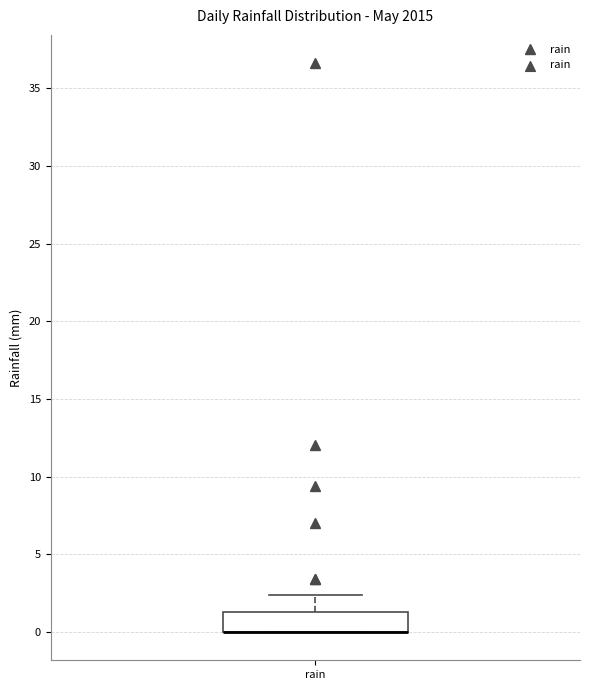

Read this box plot against the y-axis: the position of the median line, the range covered by the box, and the ends of both whiskers. The values are not printed on the chart, so give them approximately, as read against the axis.

median 0.0 (drawn on the box's lower edge), box 0.0 to 1.5, whiskers 0.0 to 2.5